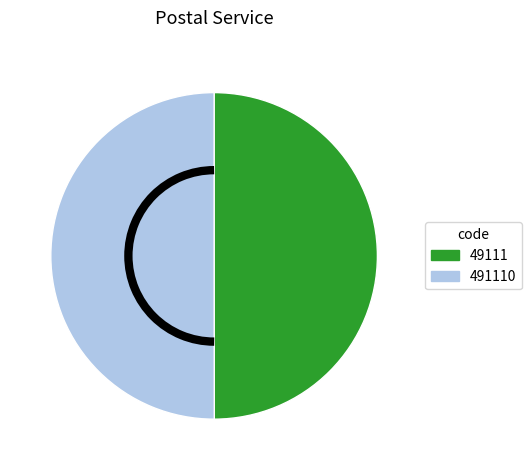

Approximately how many times larger is the value at 491110 compared to 49111?

1.0